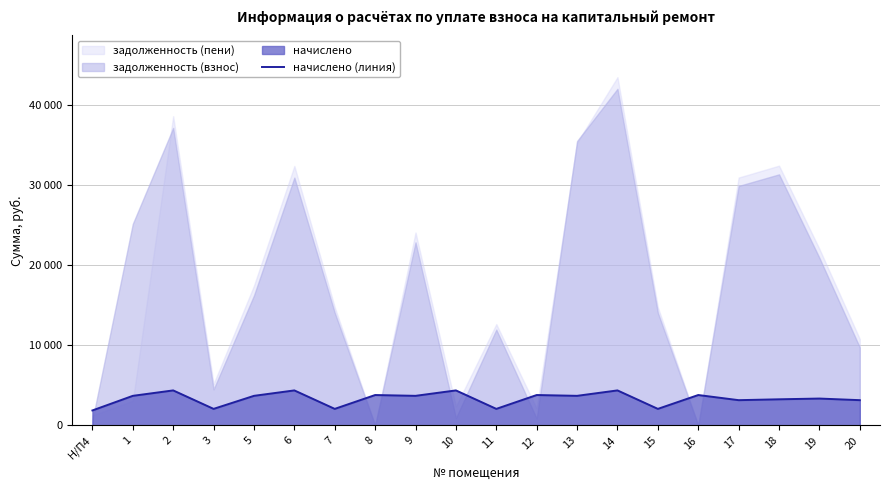

Is it true that the value at 13 is 3686.4?

True